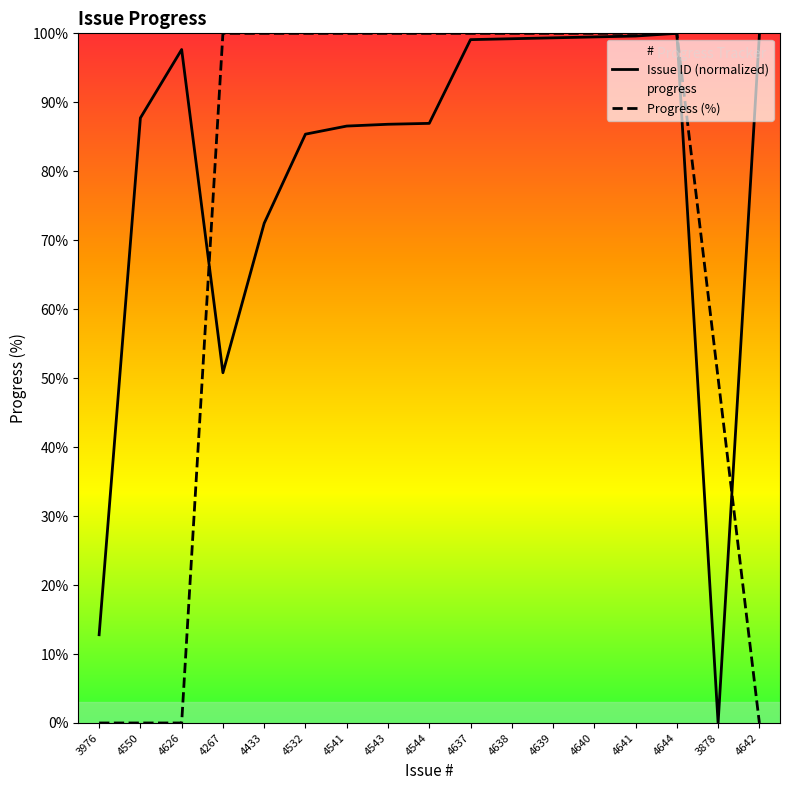

Reading right to left, what are all the values shown in this chart?

Issue ID (normalized): 4642=99.7	3878=0.0	4644=100.0	4641=99.6	4640=99.5	4639=99.3	4638=99.2	4637=99.1	4544=86.9	4543=86.8	4541=86.6	4532=85.4	4433=72.5	4267=50.8	4626=97.7	4550=87.7	3976=12.8
Progress (%): 4642=0.0	3878=50.0	4644=100.0	4641=100.0	4640=100.0	4639=100.0	4638=100.0	4637=100.0	4544=100.0	4543=100.0	4541=100.0	4532=100.0	4433=100.0	4267=100.0	4626=0.0	4550=0.0	3976=0.0